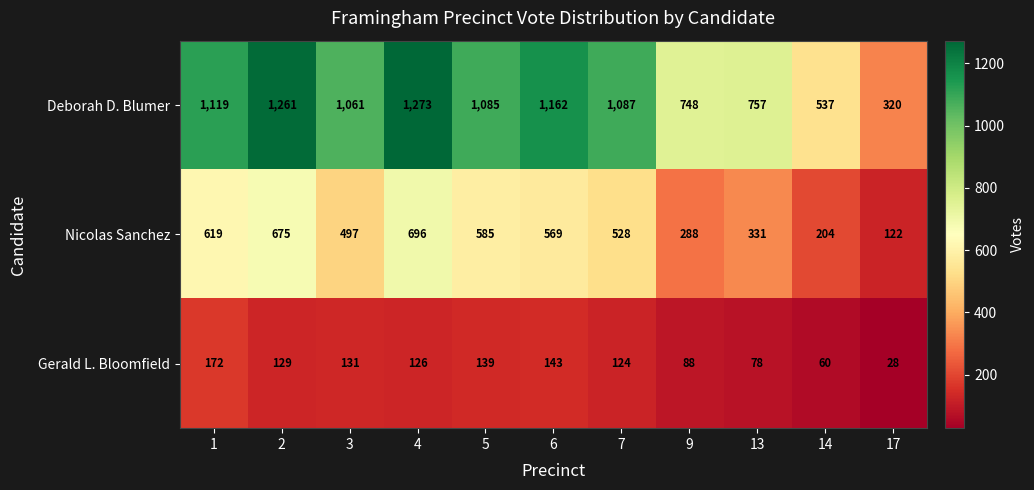

How many distinct data groups are displayed?

3